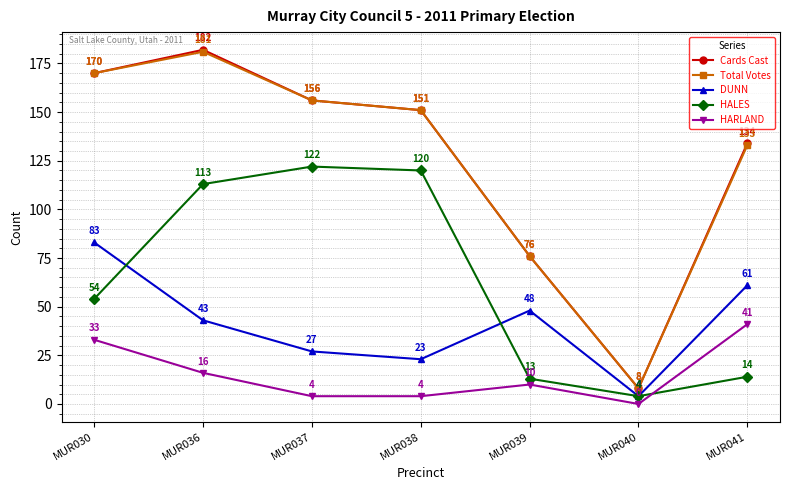

Which series has the largest range (max minus min)?

Cards Cast